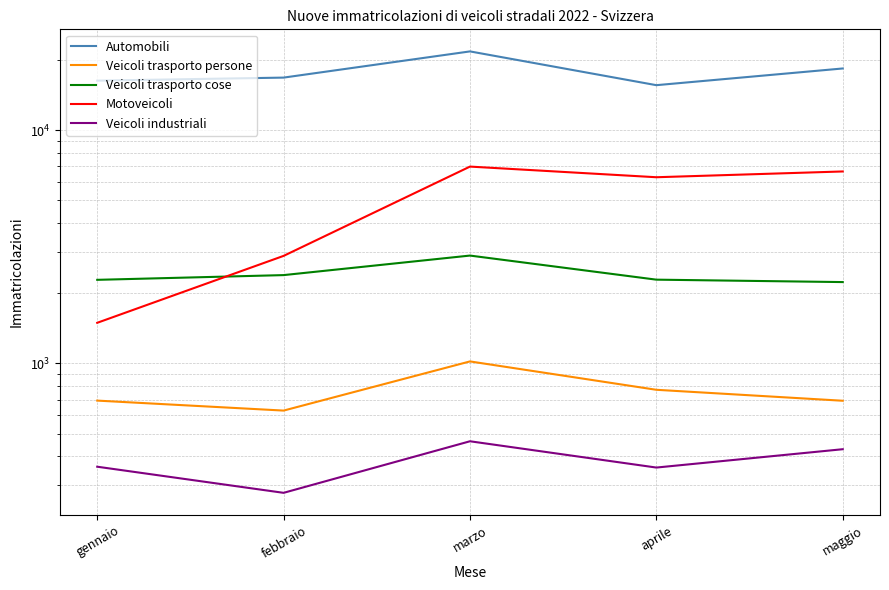

Reading left to right, what are all the values shown in this chart?

Automobili: gennaio=16274	febbraio=16770	marzo=21716	aprile=15563	maggio=18351
Veicoli trasporto persone: gennaio=693	febbraio=628	marzo=1020	aprile=771	maggio=692
Veicoli trasporto cose: gennaio=2281	febbraio=2390	marzo=2898	aprile=2285	maggio=2231
Motoveicoli: gennaio=1493	febbraio=2889	marzo=6971	aprile=6276	maggio=6644
Veicoli industriali: gennaio=361	febbraio=279	marzo=464	aprile=358	maggio=429